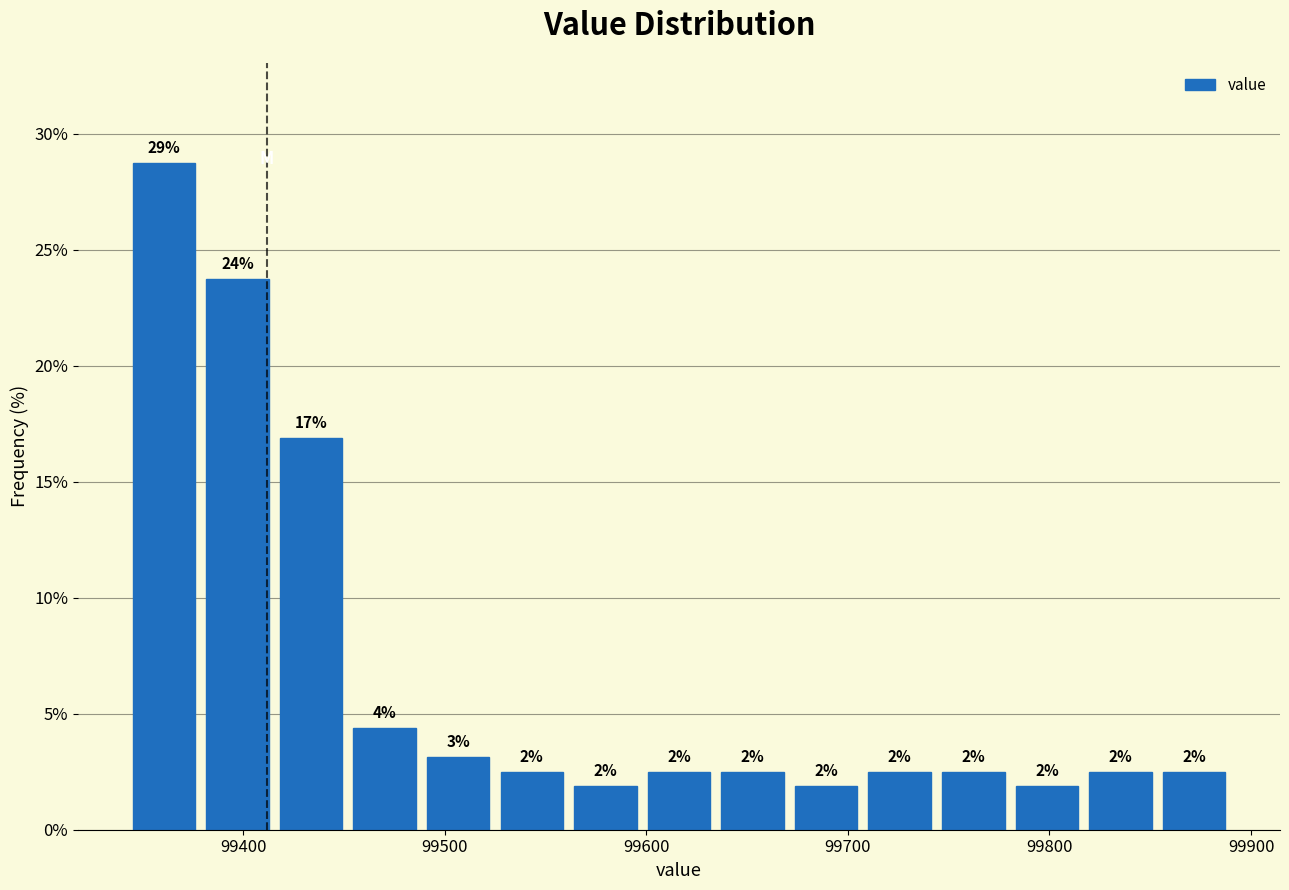

Around what value on the x-axis is the tallest bar? Give the approximate position of its centre, as read against the axis.

99360